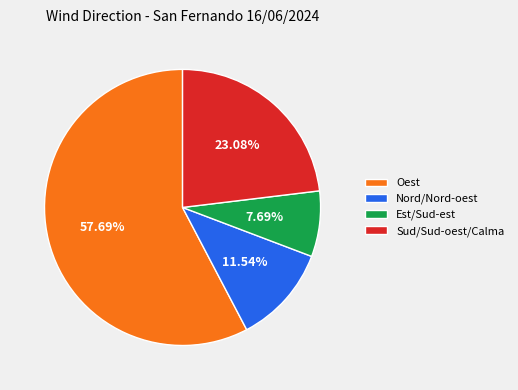

Which slice is the largest?

Oest